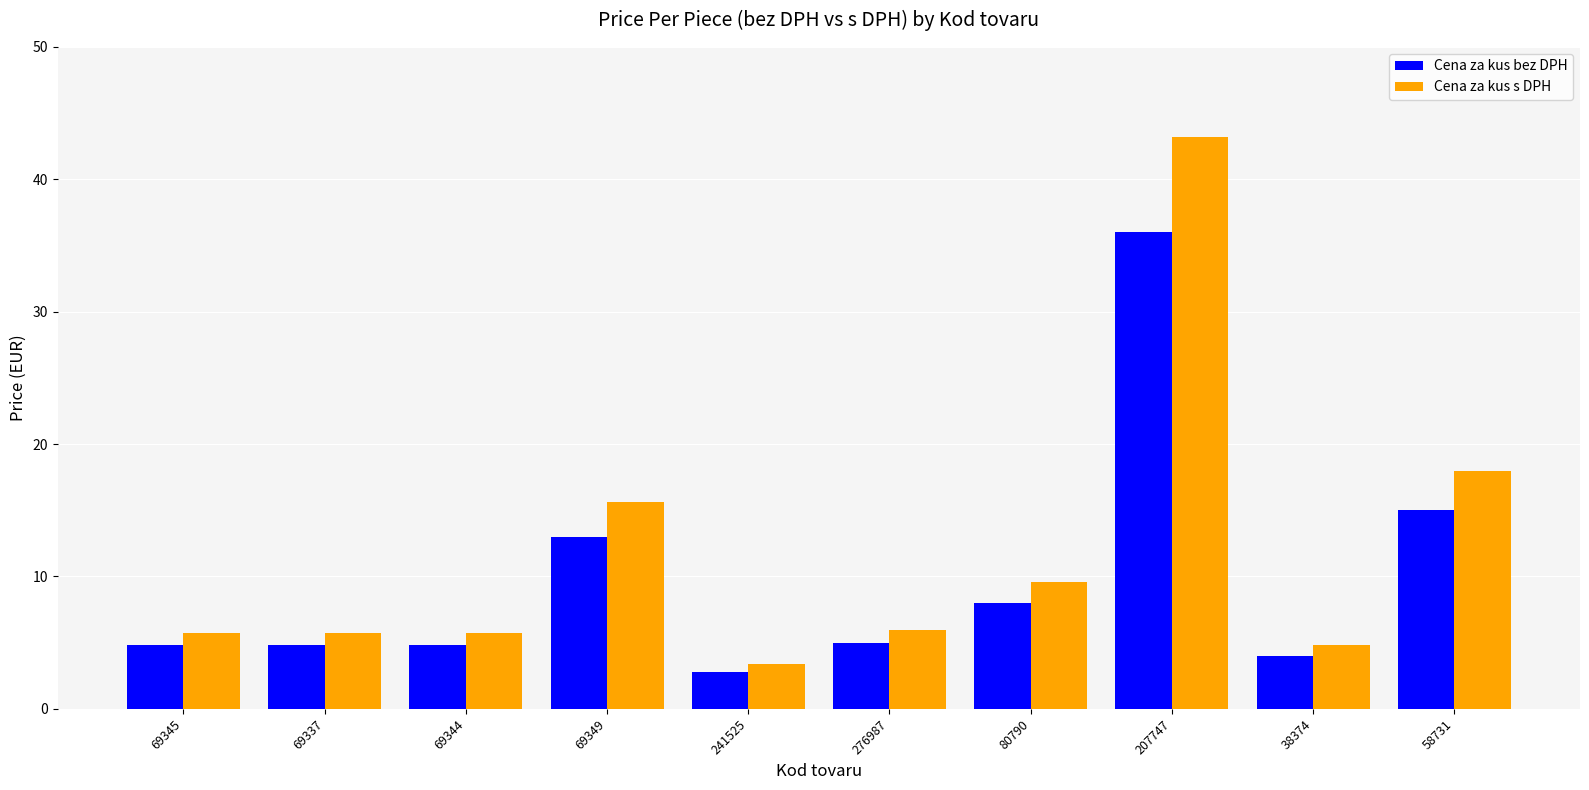

How many groups of bars are there?

10